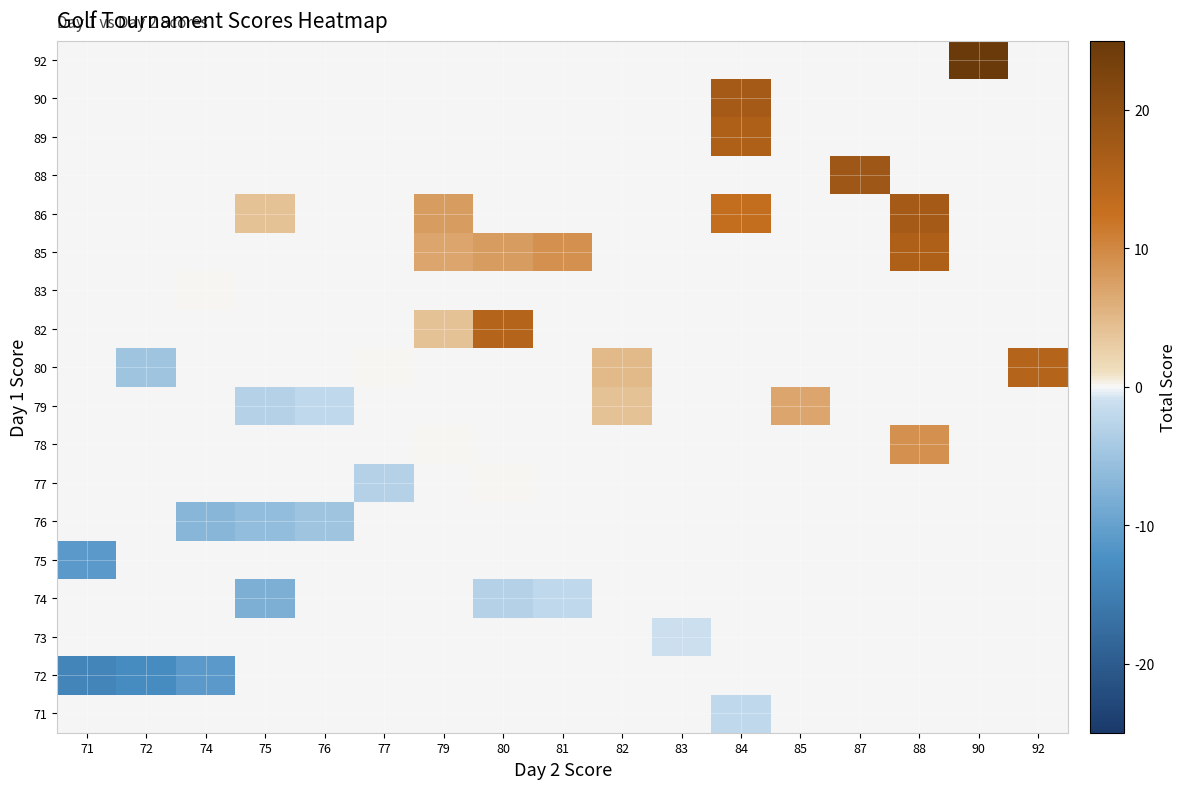

Between 85 and 80, which is larger?

80